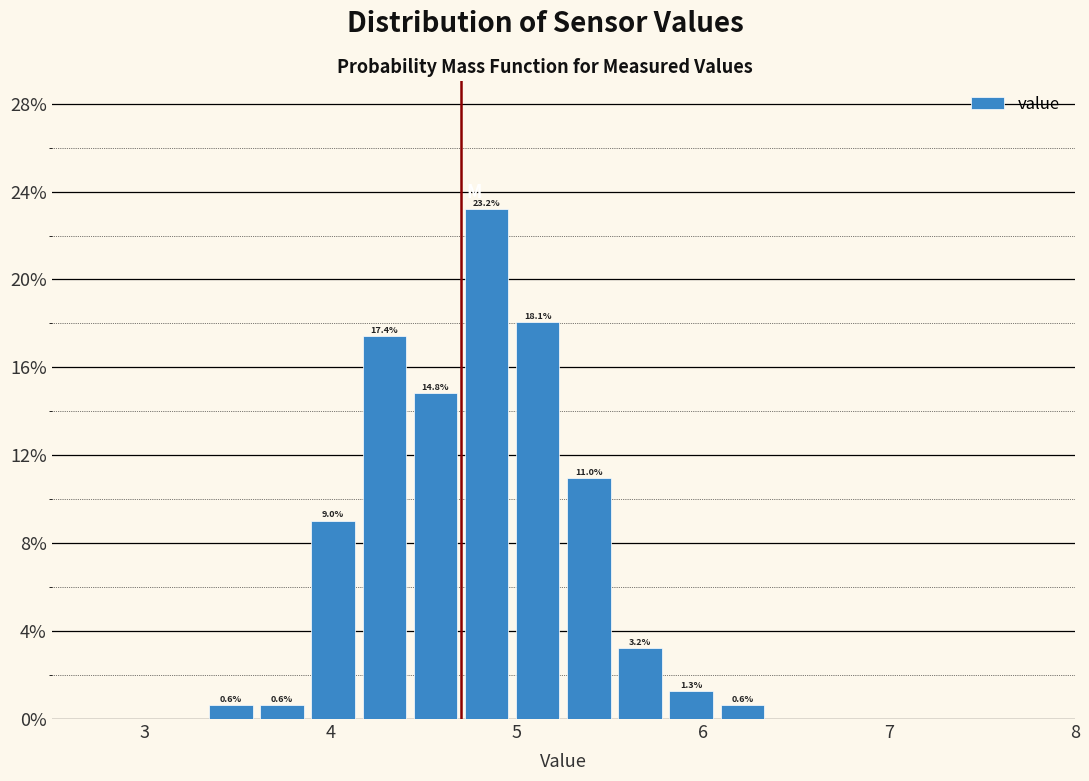

Around what value on the x-axis is the tallest bar? Give the approximate position of its centre, as read against the axis.

4.8